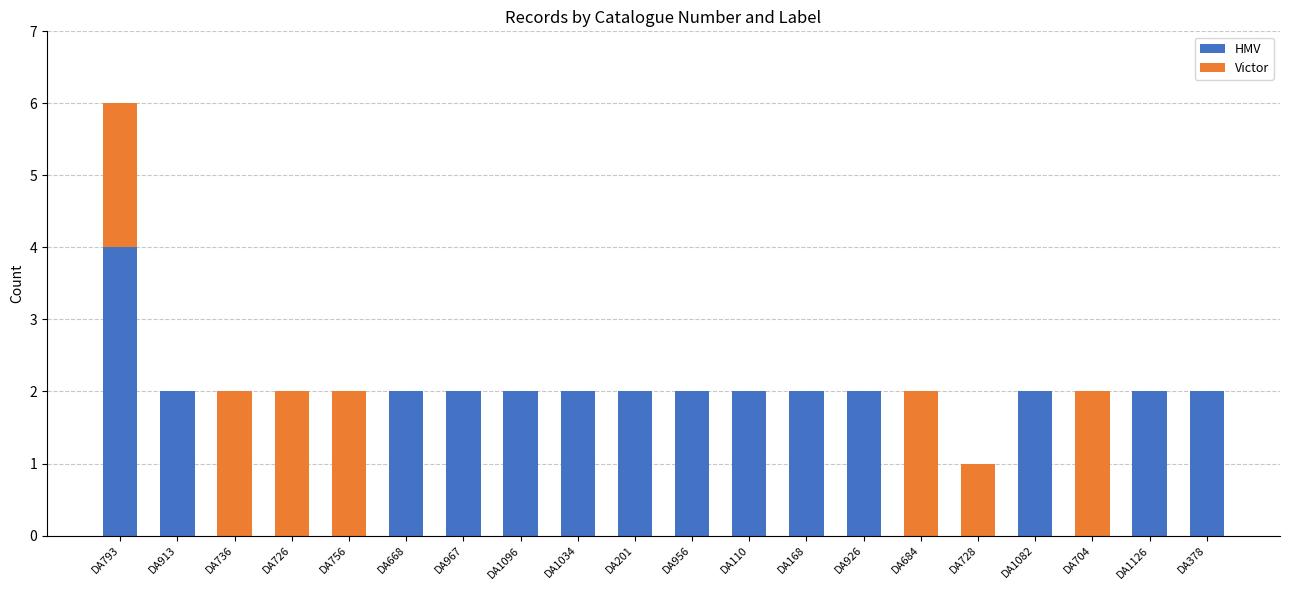

The value of HMV at DA956 is 2. True or false?

True